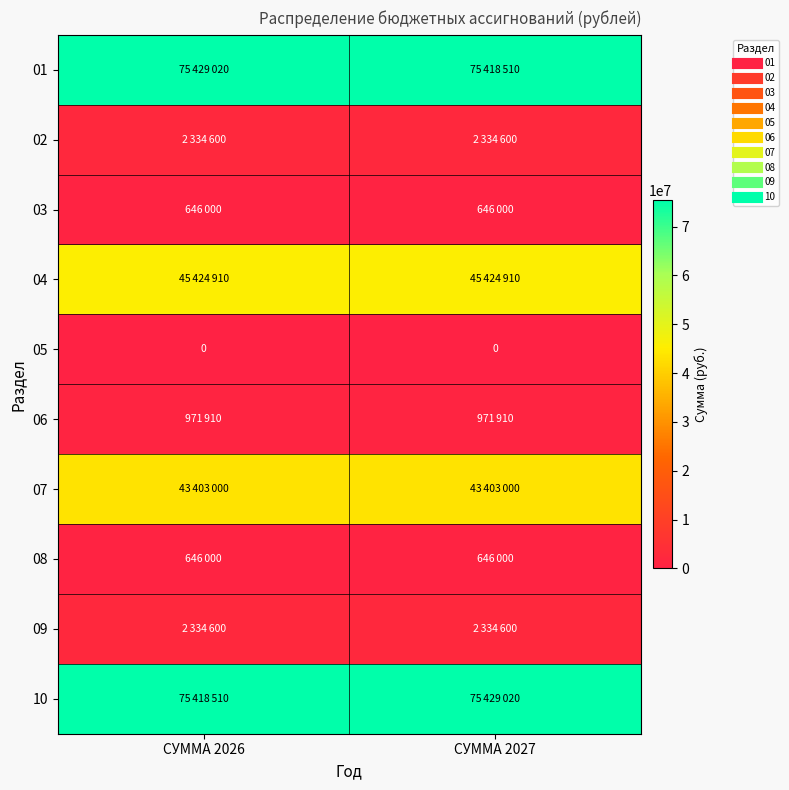

Rank the series at СУММА 2027 from lowest to highest value.

05, 03, 08, 06, 02, 09, 07, 04, 01, 10